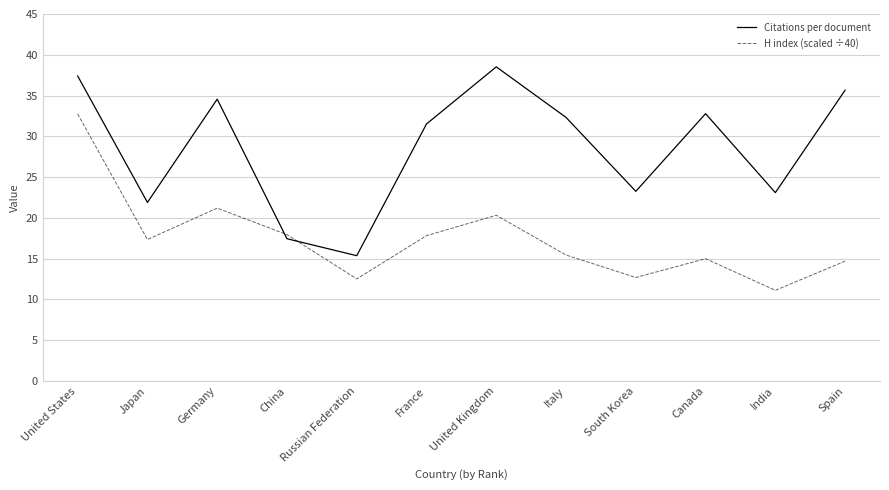

What is the smallest value displayed?

11.1